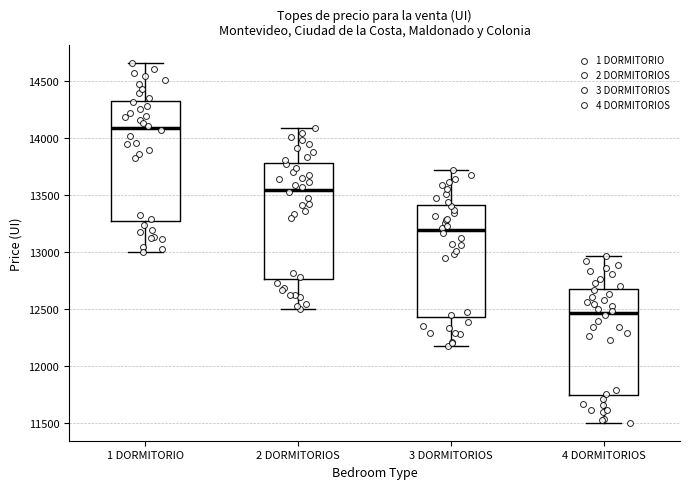

Which box has the lowest median line?

4 DORMITORIOS